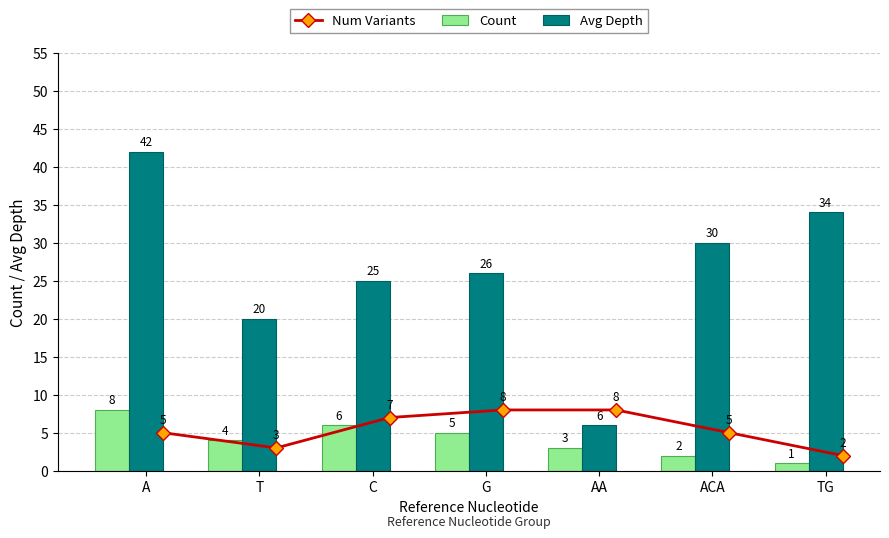

Is it true that Avg Depth equals 38 at G?

False